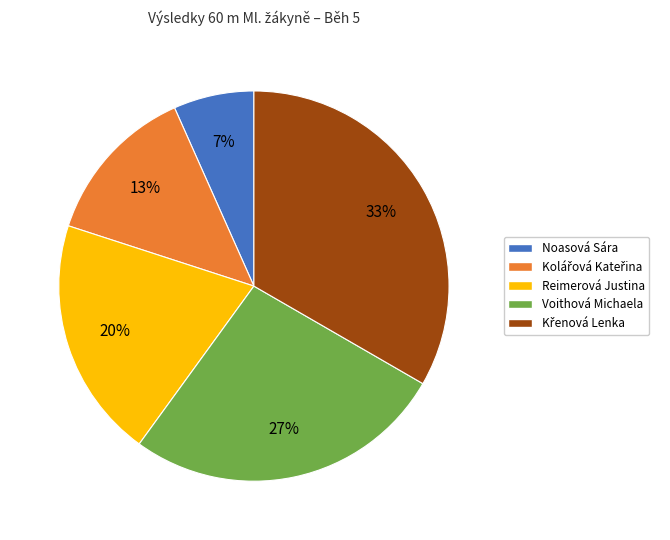

Does any single category account for the majority?

No